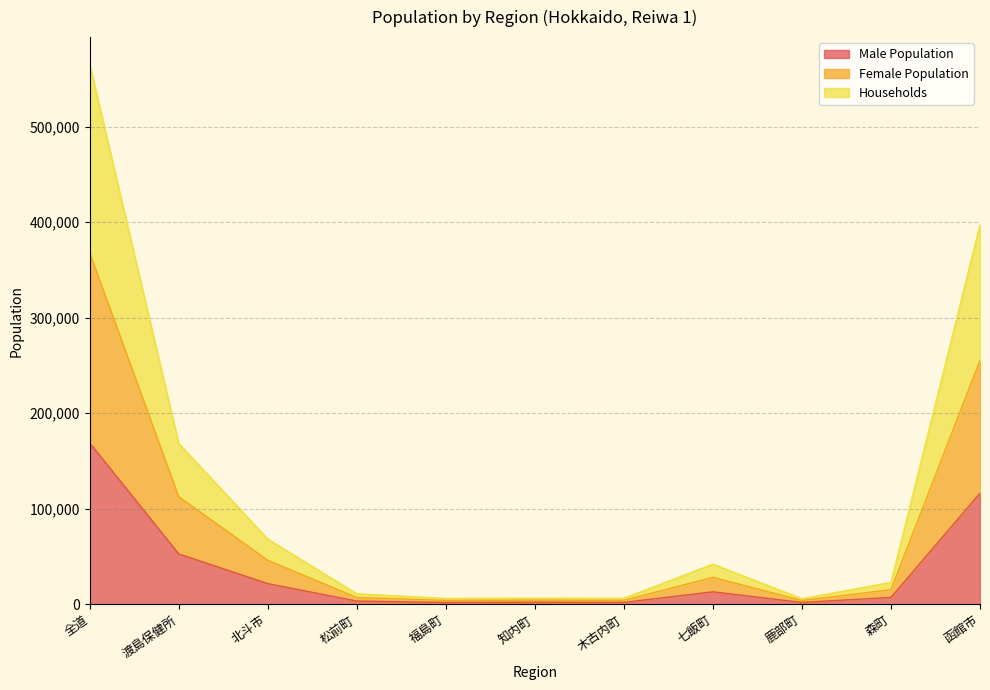

What is the difference between the Male Population values at 森町 and 全道?

161818